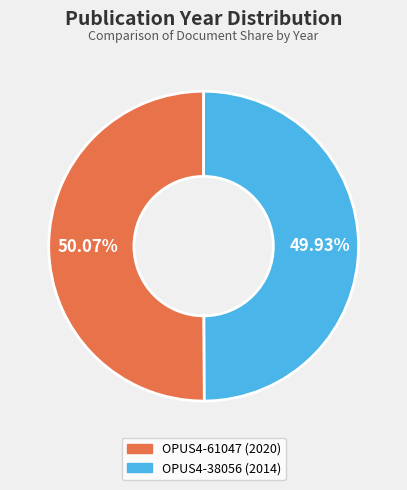

What is the ratio of the value at OPUS4-38056 to the value at OPUS4-61047?

1.0